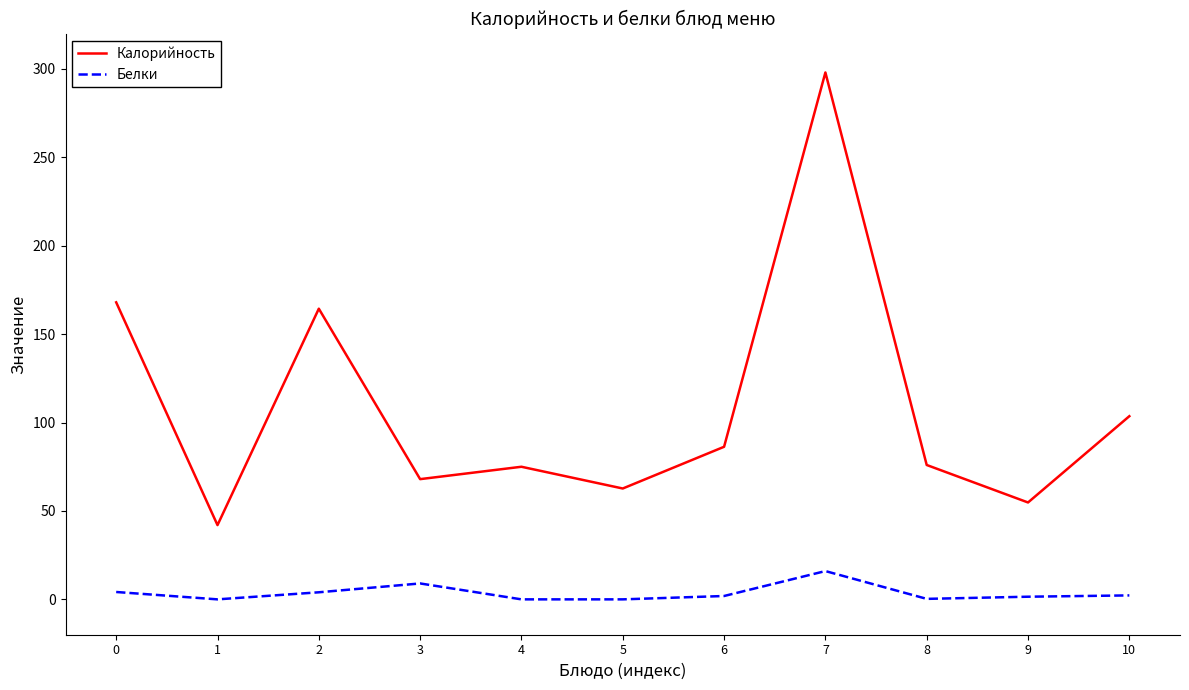

Is the value of Белки at 4 greater than the value of Калорийность at 5?

No